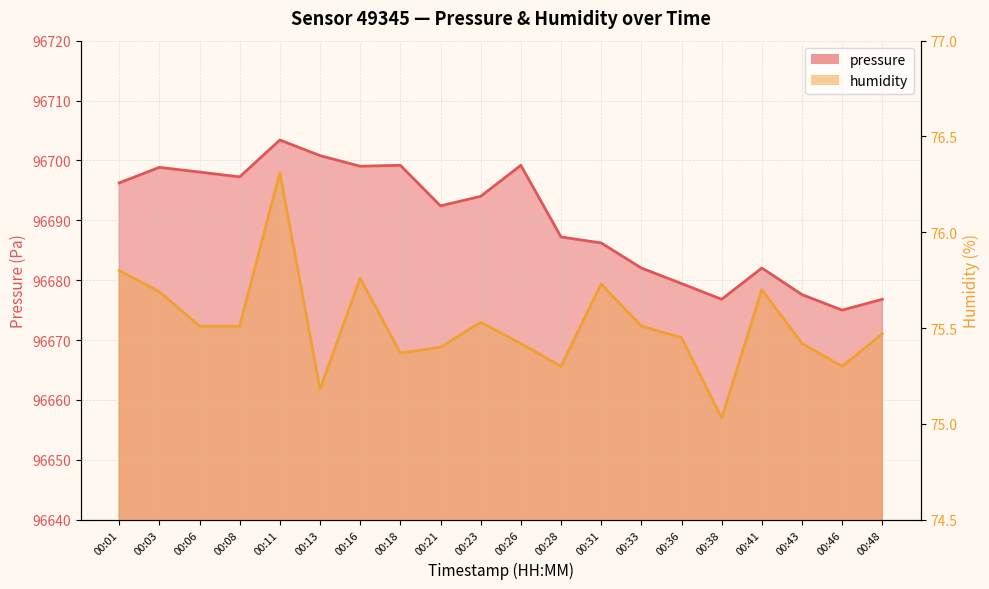

What is the maximum value shown in the chart?

96703.4